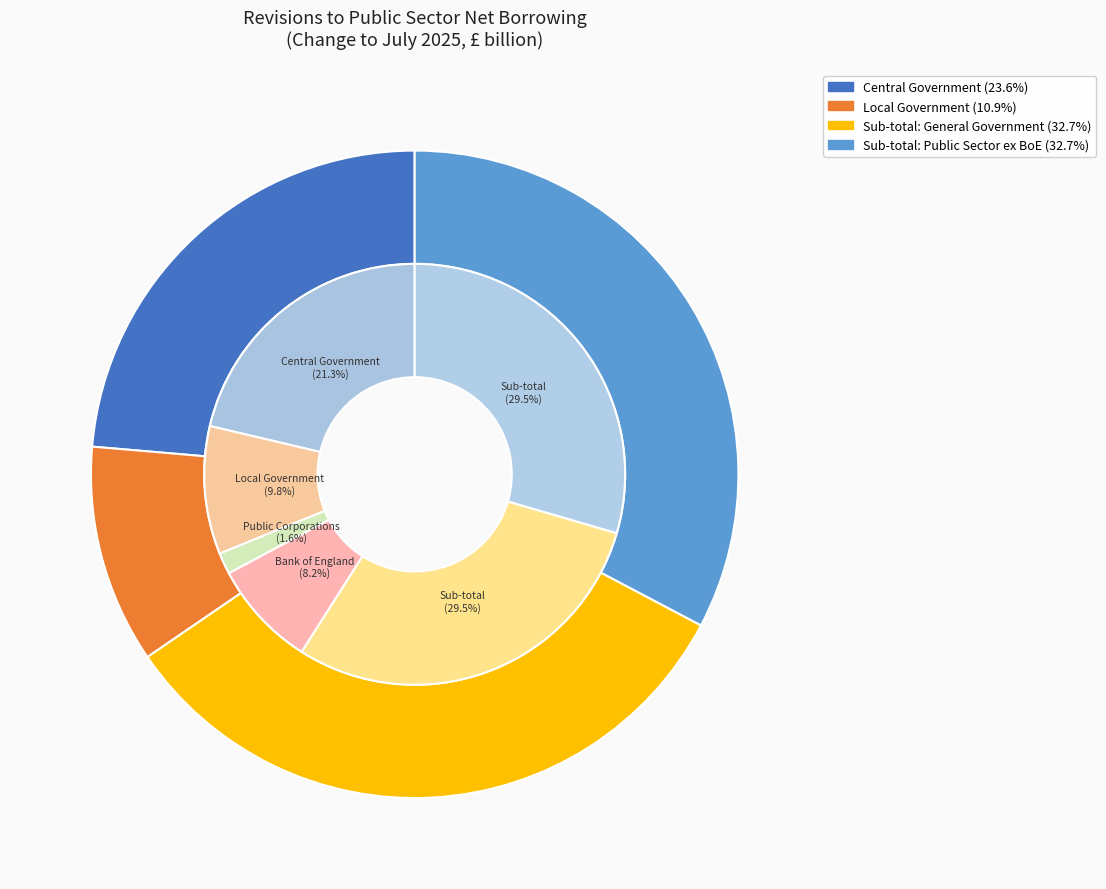

Is Sub-total: Public Sector ex BoE the majority of the pie?

No